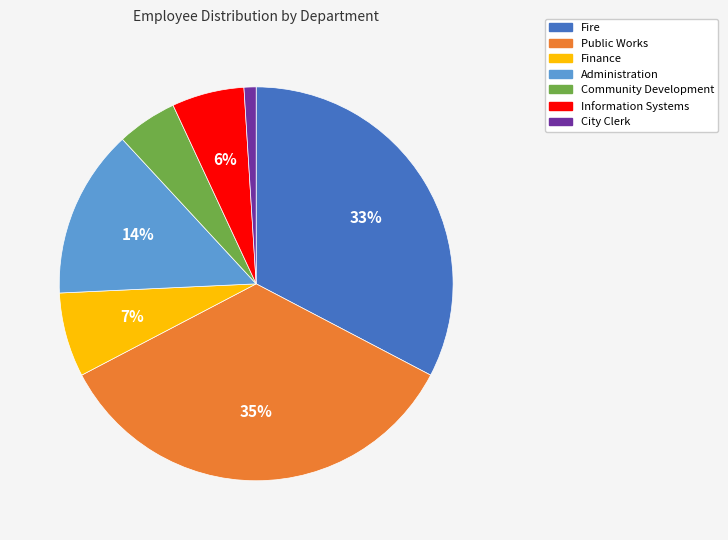

The City Clerk slice represents 11% of the pie. True or false?

False